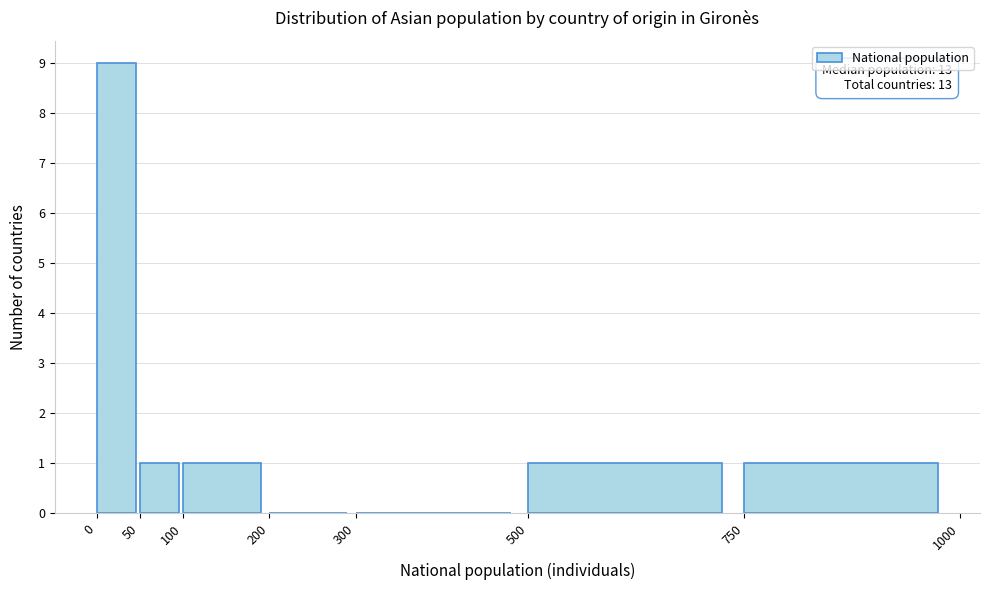

Which range on the x-axis has the tallest bar?

0 to 50